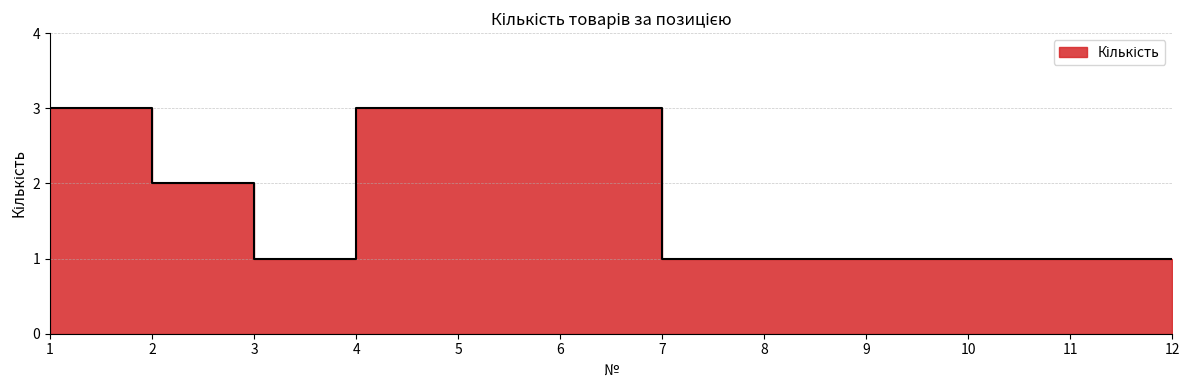

Count the number of values greater than 1.

5